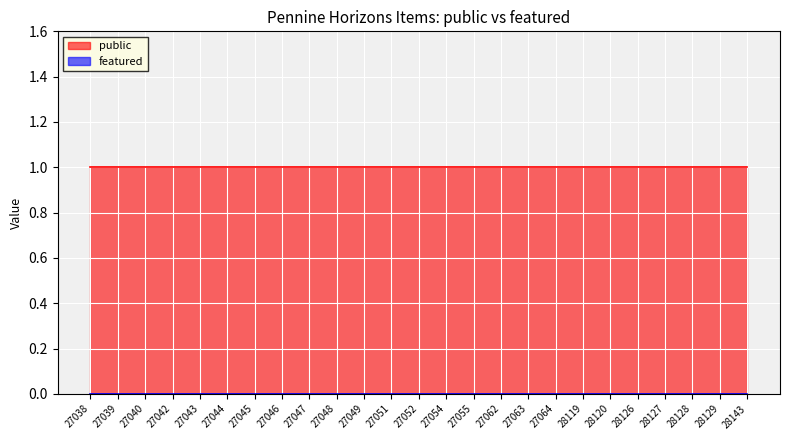

What is the value of the public point at the 18th from the left?

1